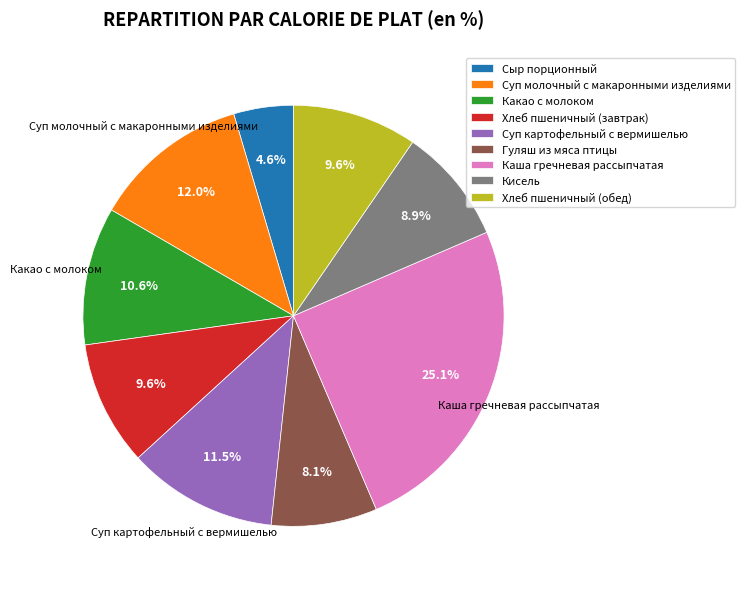

Is there a majority slice in this chart?

No